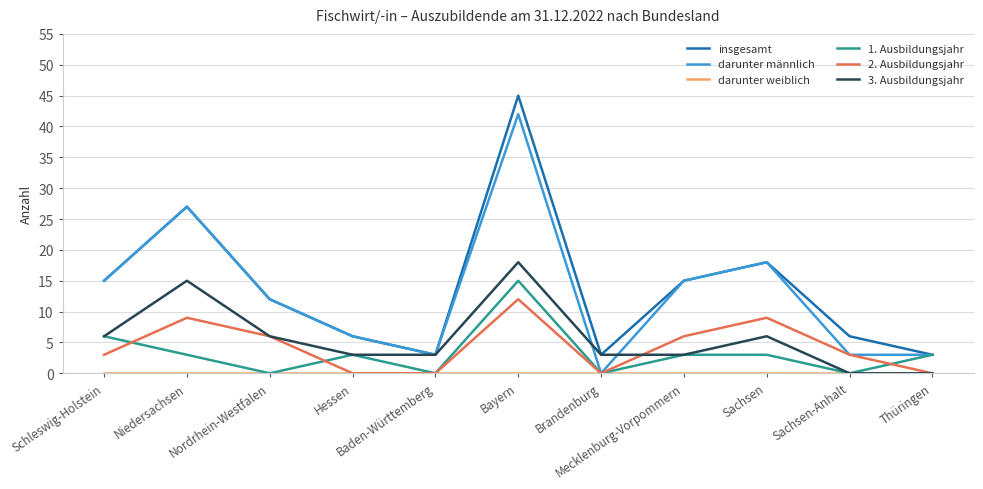

Which series has the widest spread of values?

insgesamt